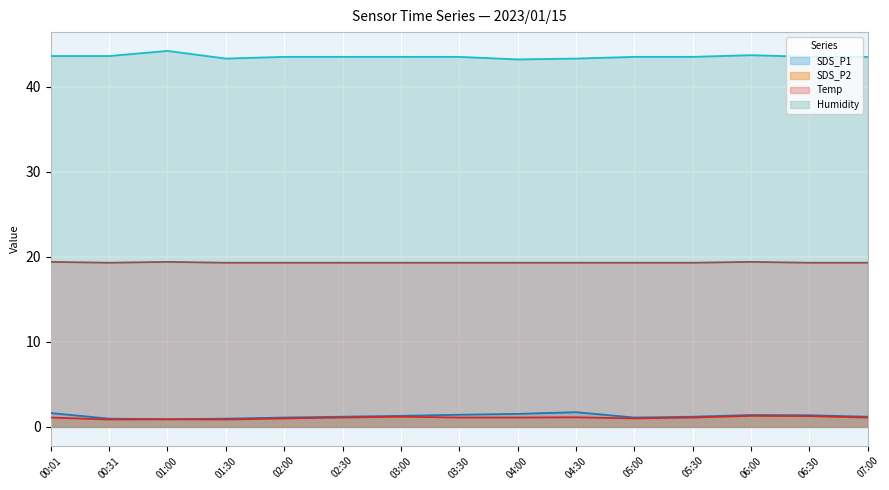

How many lines are shown in the chart?

4